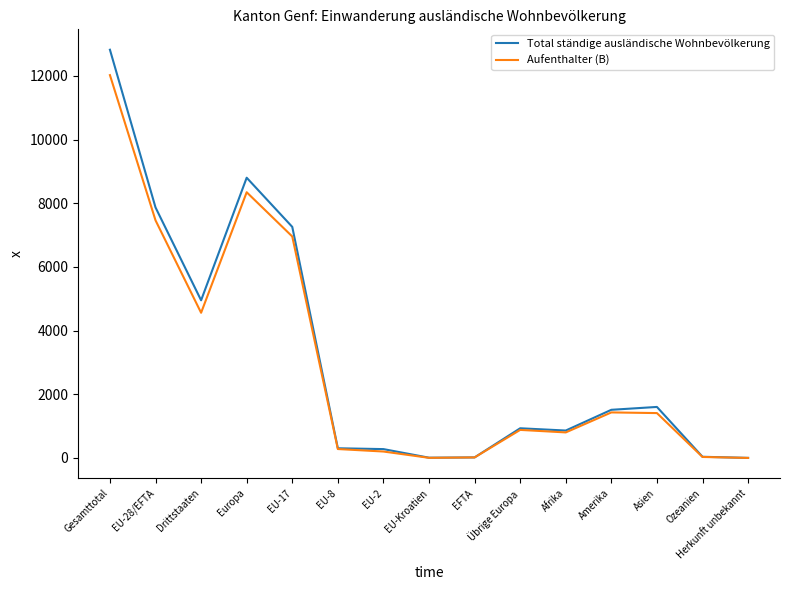

True or false: Total ständige ausländische Wohnbevölkerung has more than 2 points higher than both neighbors.

True